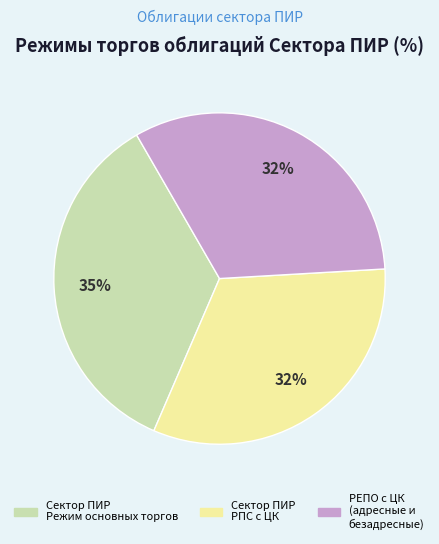

To the nearest percent, what is the average slice percentage?

33%